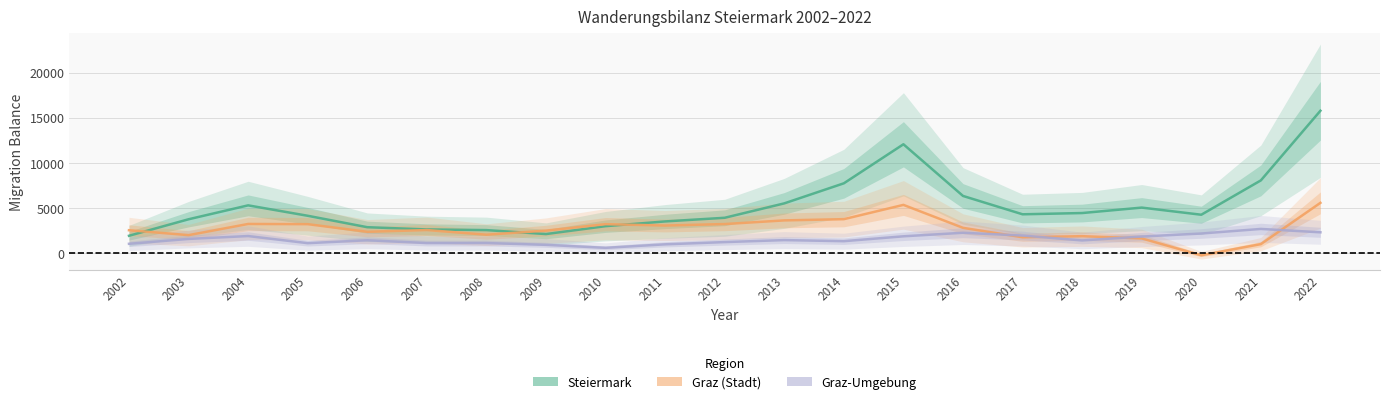

Reading right to left, list all the values displayed in this chart.

Steiermark: 2022=15767	2021=8039	2020=4230	2019=5022	2018=4418	2017=4279	2016=6315	2015=12046	2014=7716	2013=5491	2012=3893	2011=3488	2010=2962	2009=2086	2008=2526	2007=2600	2006=2847	2005=4115	2004=5271	2003=3727	2002=1896
Graz (Stadt): 2022=5551	2021=971	2020=-267	2019=1605	2018=1853	2017=1730	2016=2778	2015=5323	2014=3739	2013=3602	2012=3197	2011=3032	2010=3183	2009=2467	2008=2015	2007=2532	2006=2340	2005=3185	2004=3207	2003=1967	2002=2512
Graz-Umgebung: 2022=2281	2021=2655	2020=2147	2019=1812	2018=1378	2017=1922	2016=2230	2015=1837	2014=1297	2013=1417	2012=1196	2011=949	2010=559	2009=890	2008=1091	2007=1087	2006=1400	2005=1077	2004=1866	2003=1547	2002=1006